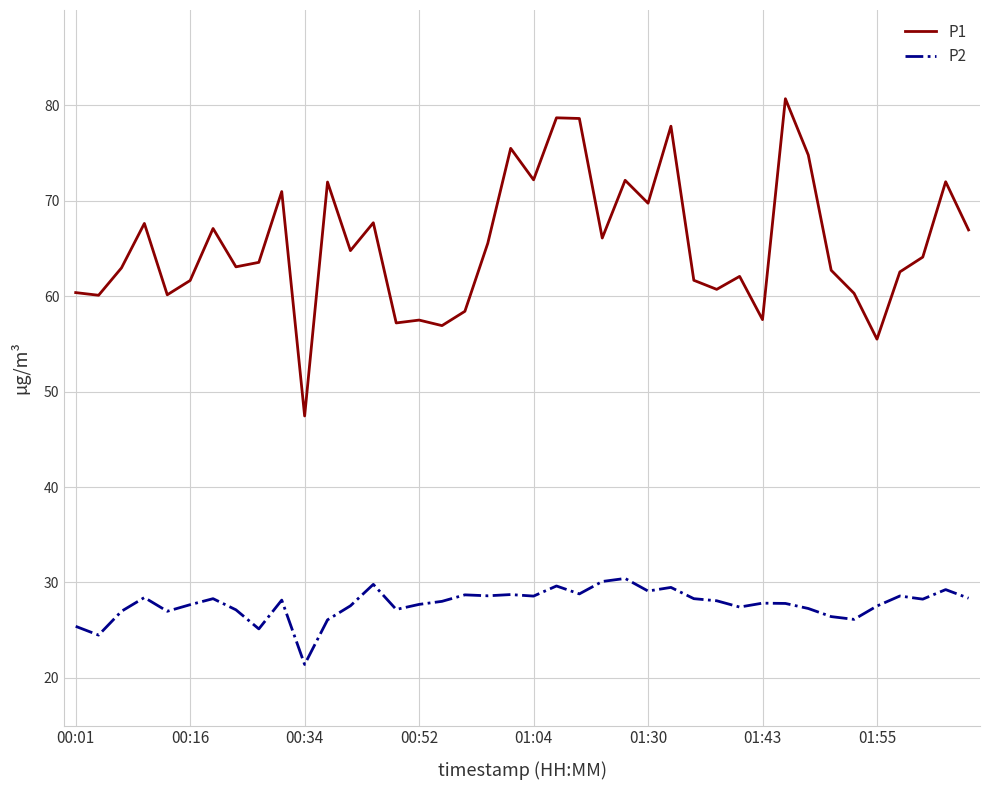

Which series has the widest spread of values?

P1